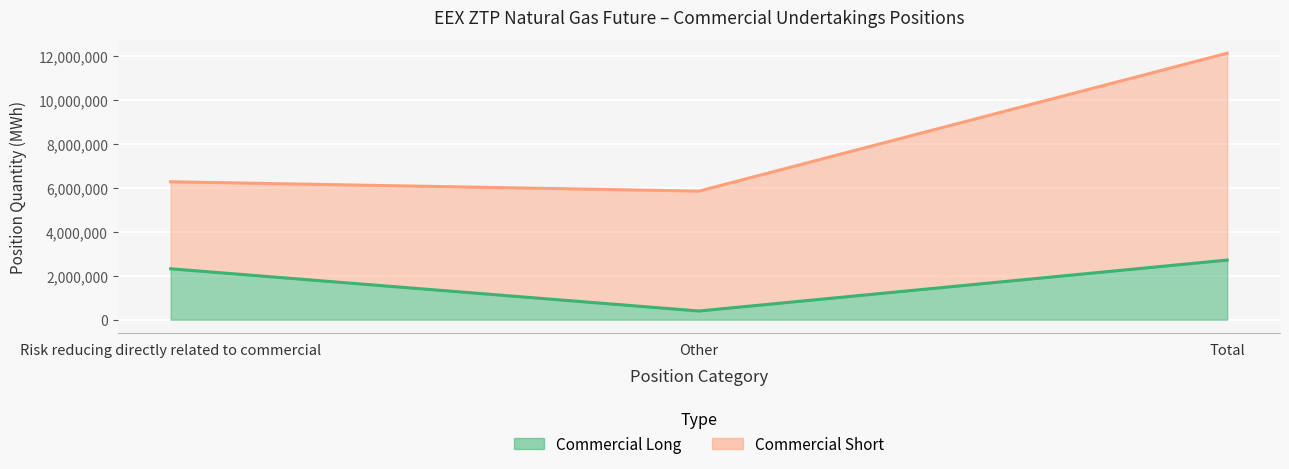

At how many categories does at least one series exceed 7417078?

1